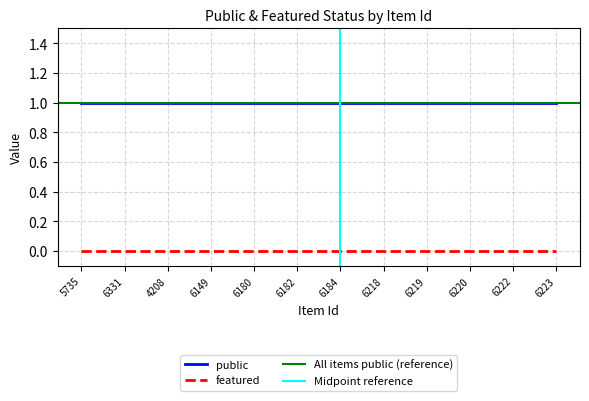

At which label does public reach its peak?

5735